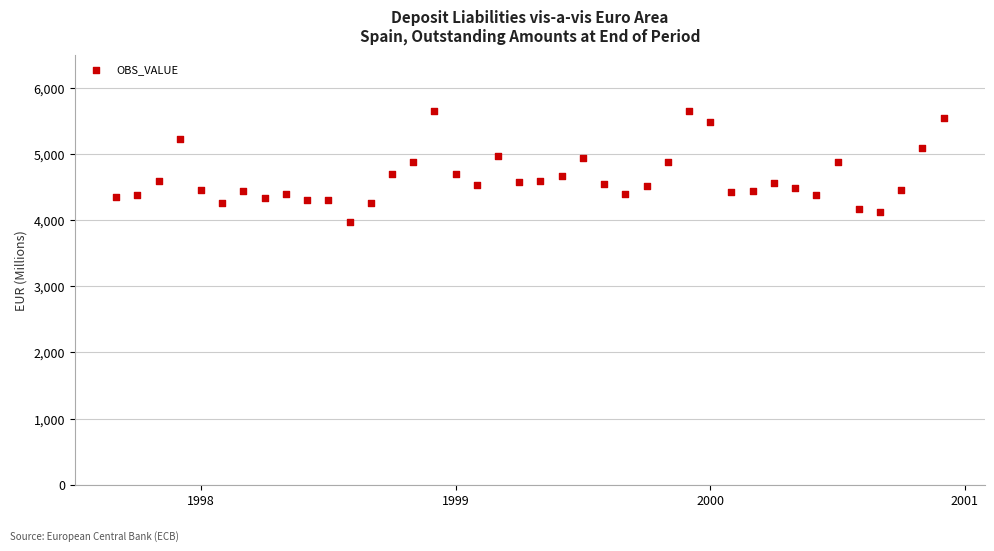

What is the range of Y values (max minus min)?

1677